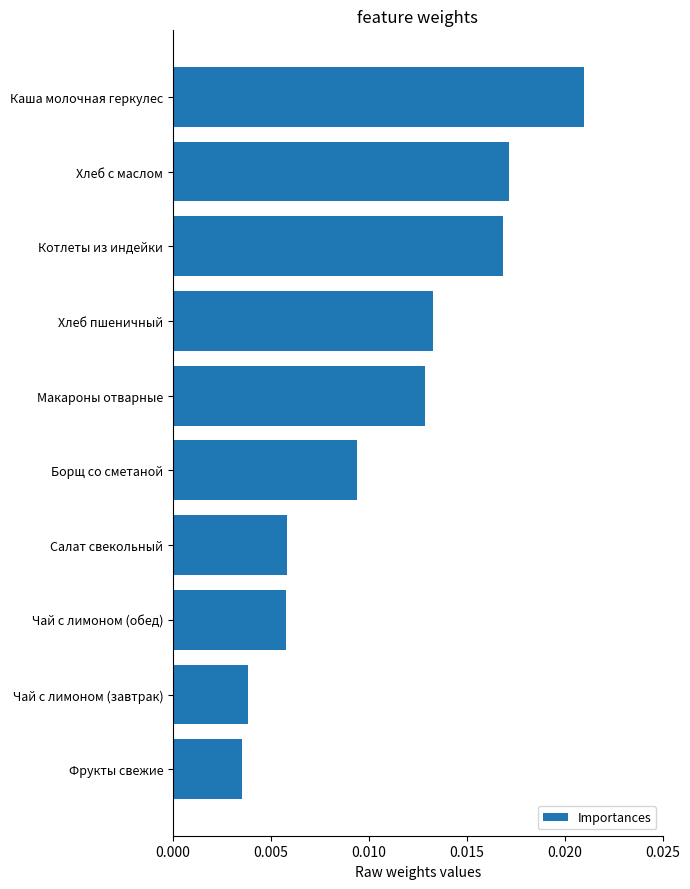

What is the label of the 7th bar from the top?

Салат свекольный